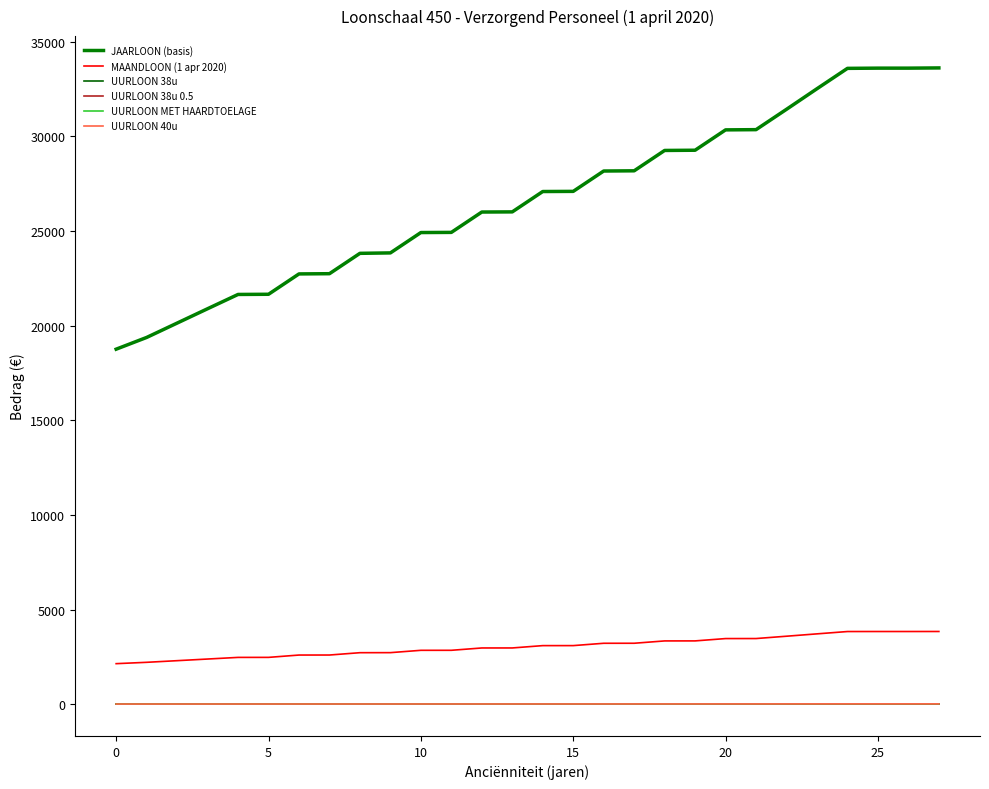

Where is UURLOON 38u 0.5 nearest to the value 9?

12